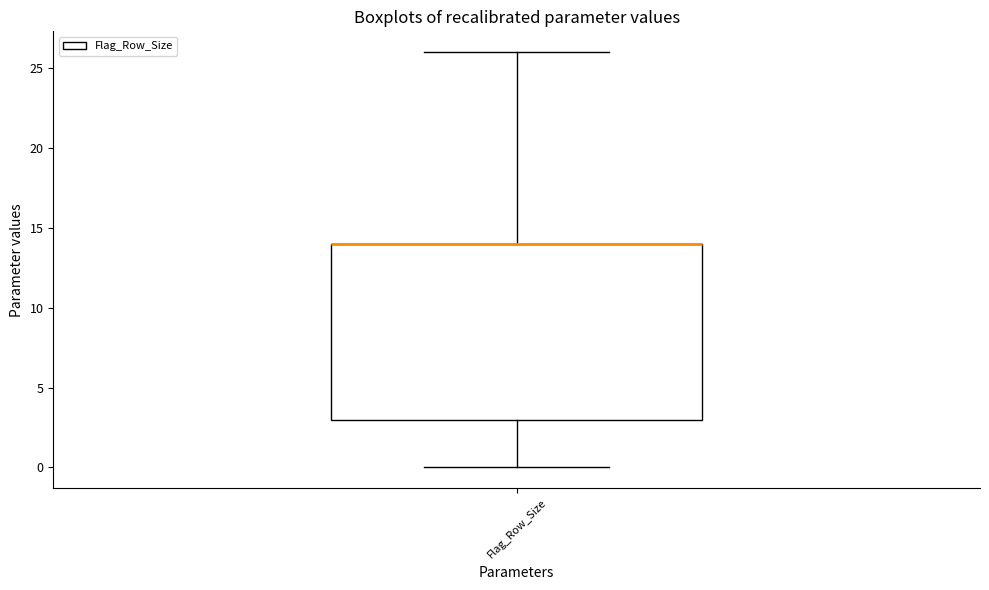

Transcribe this box plot: give where the median line is, the range the box spans, and where the two whiskers end, as read against the y-axis. The values are not printed on the chart, so give them approximately, as read against the axis.

median 14 (drawn on the box's upper edge), box 3 to 14, whiskers 0 to 26